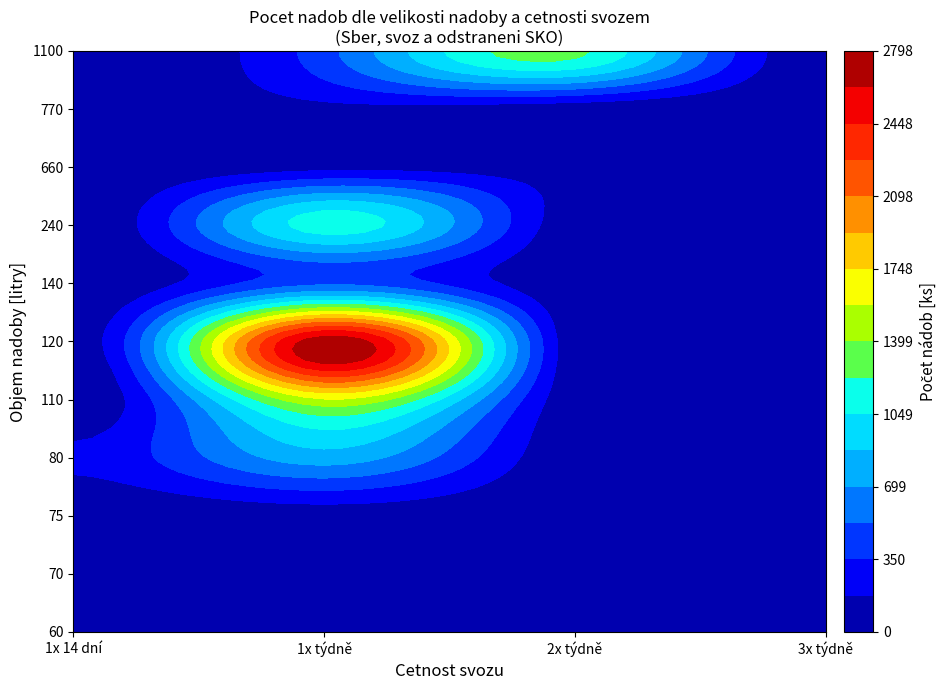

At which label is 660 closest to 55?

2